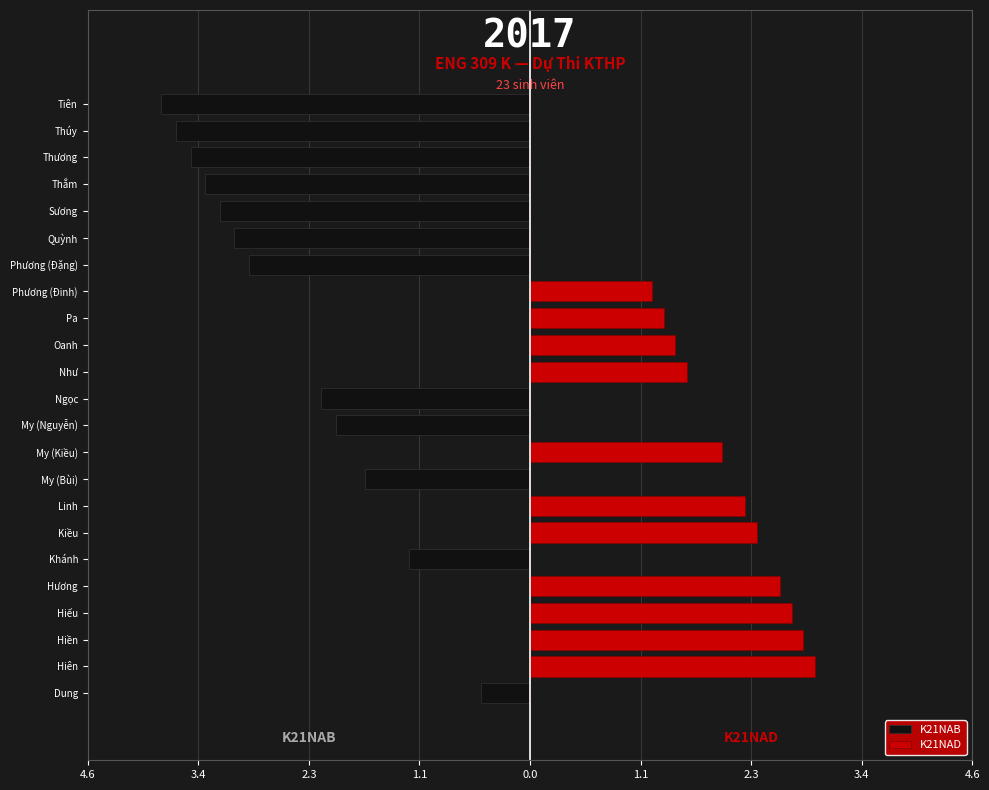

Which series changed the most between Sương and Tiên?

K21NAB